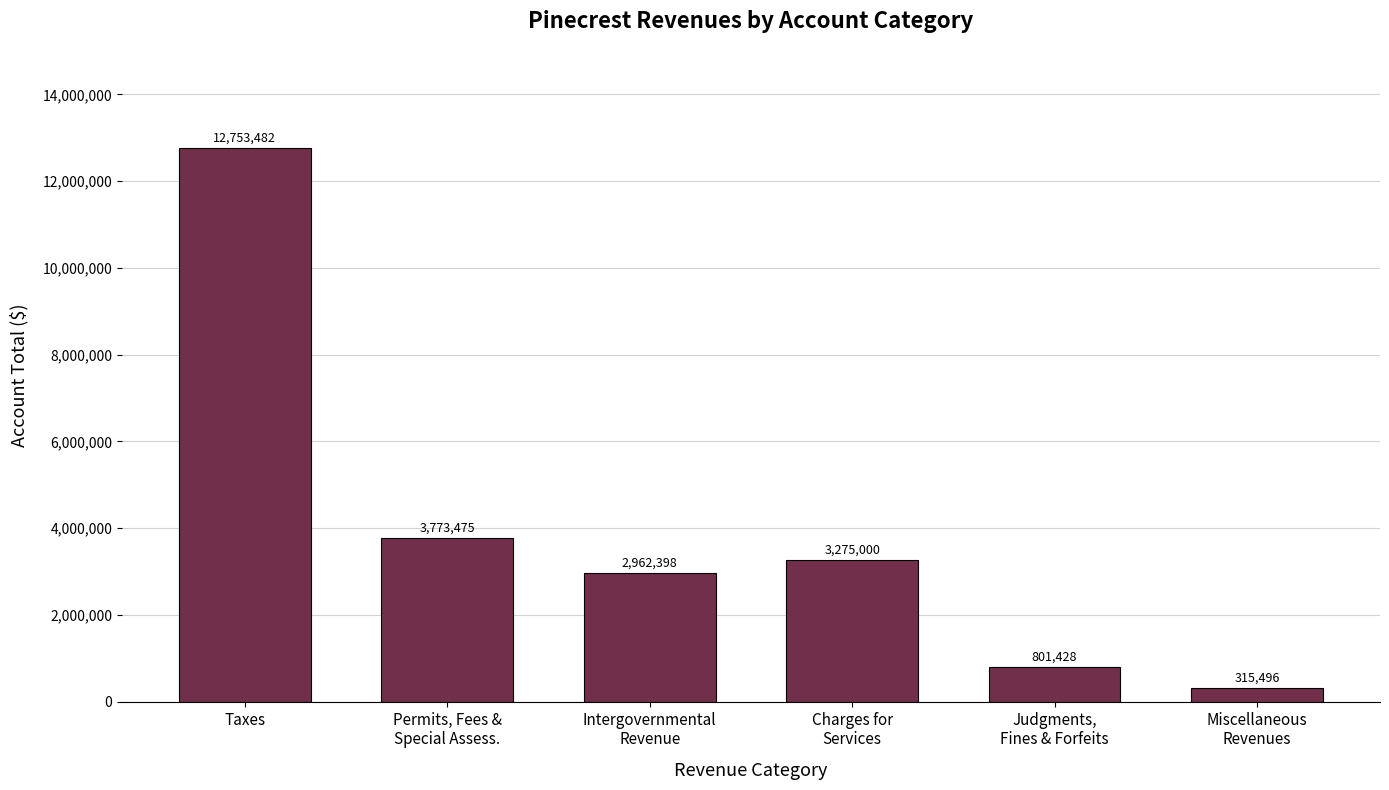

Which has a higher value, Taxes or Intergovernmental
Revenue?

Taxes